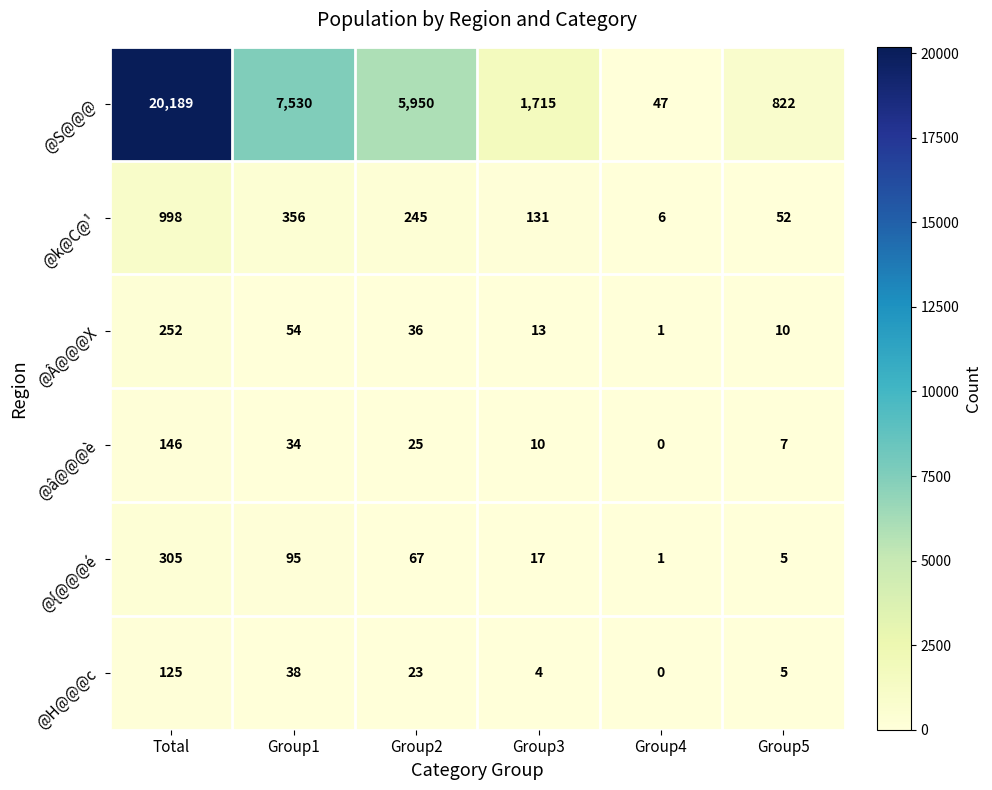

What is the difference between the maximum and second lowest values in the @Â@@@X series?

242